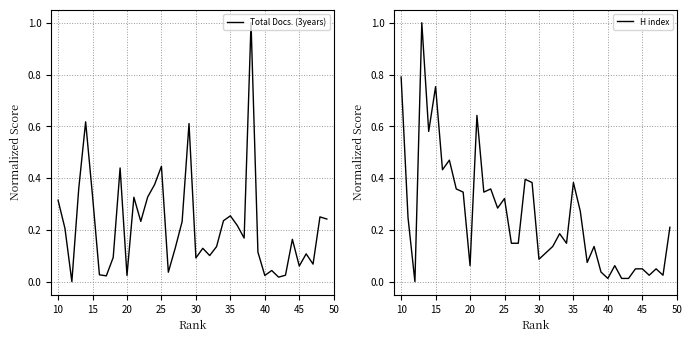

What is the maximum value for H index?

1.0